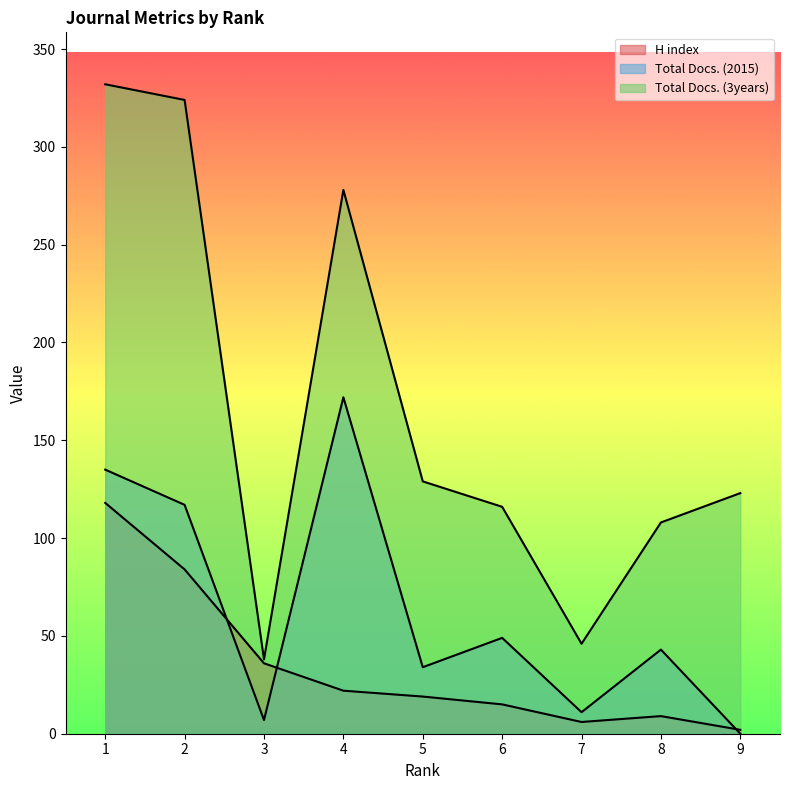

What is the value of the H index point at the 8th from the left?

9